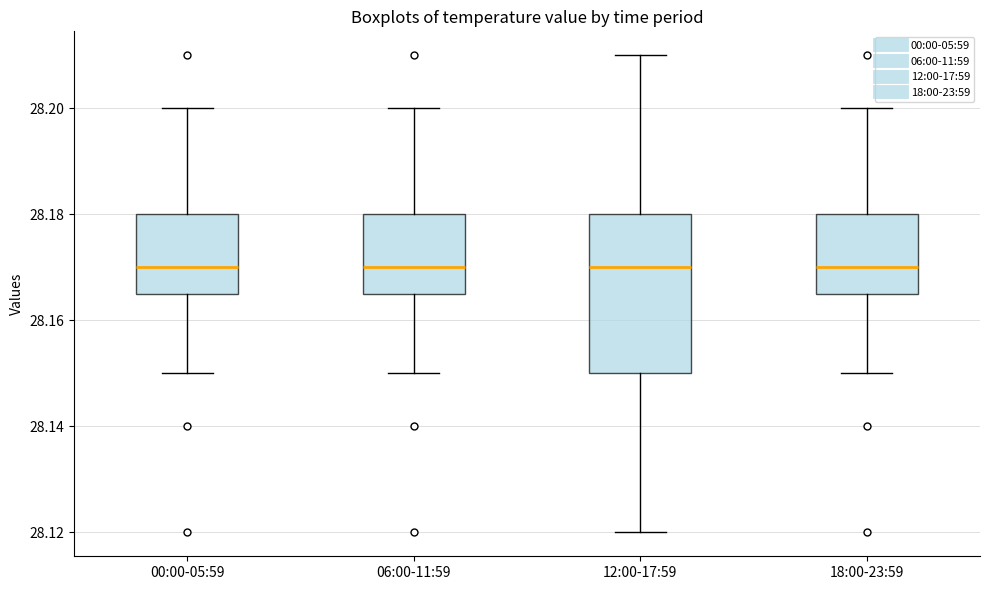

Reading left to right, transcribe this box plot: for each box, give where its median line is, the range the box spans, and where its two whiskers end, as read against the y-axis. The values are not printed on the chart, so give them approximately, as read against the axis.

00:00-05:59: median 28.170, box 28.166 to 28.180, whiskers 28.150 to 28.200
06:00-11:59: median 28.170, box 28.166 to 28.180, whiskers 28.150 to 28.200
12:00-17:59: median 28.170, box 28.150 to 28.180, whiskers 28.120 to 28.210
18:00-23:59: median 28.170, box 28.166 to 28.180, whiskers 28.150 to 28.200